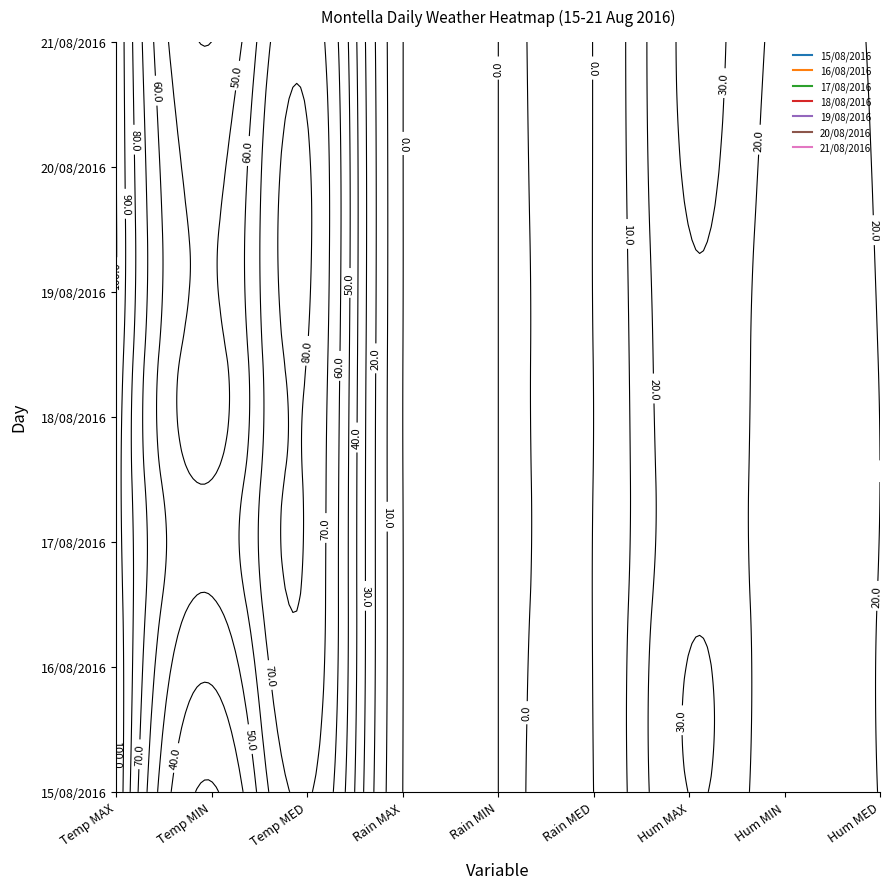

Which series has the largest total across all categories?

20/08/2016